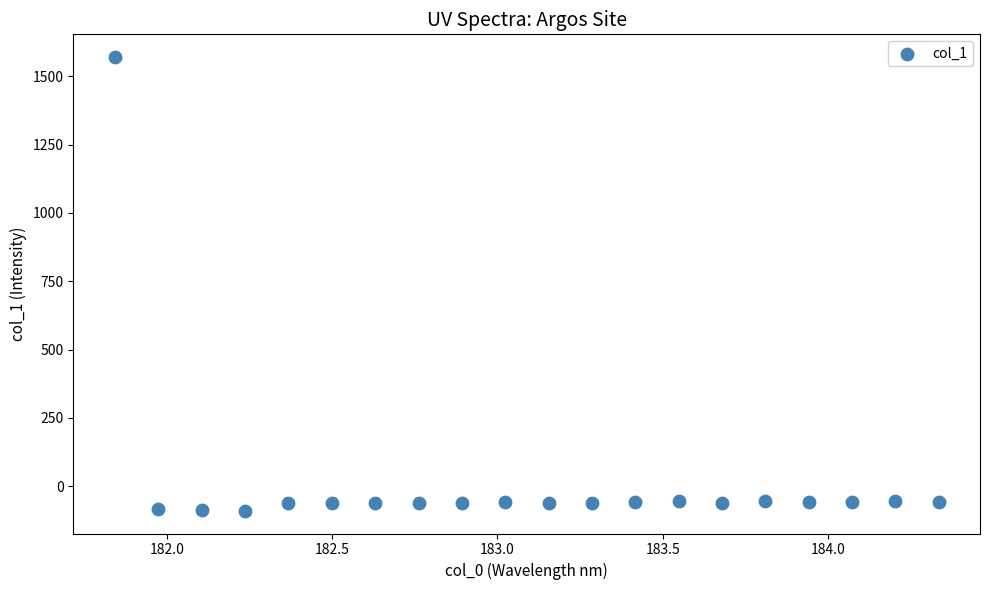

What is the range of Y values (max minus min)?

1659.9